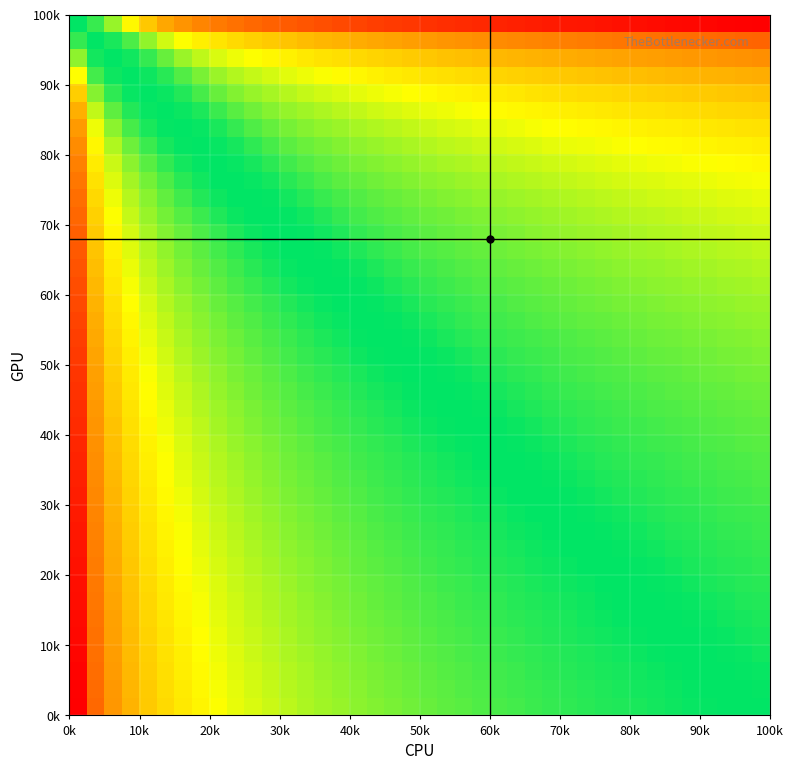

At how many categories does at least one series exceed 0?

40